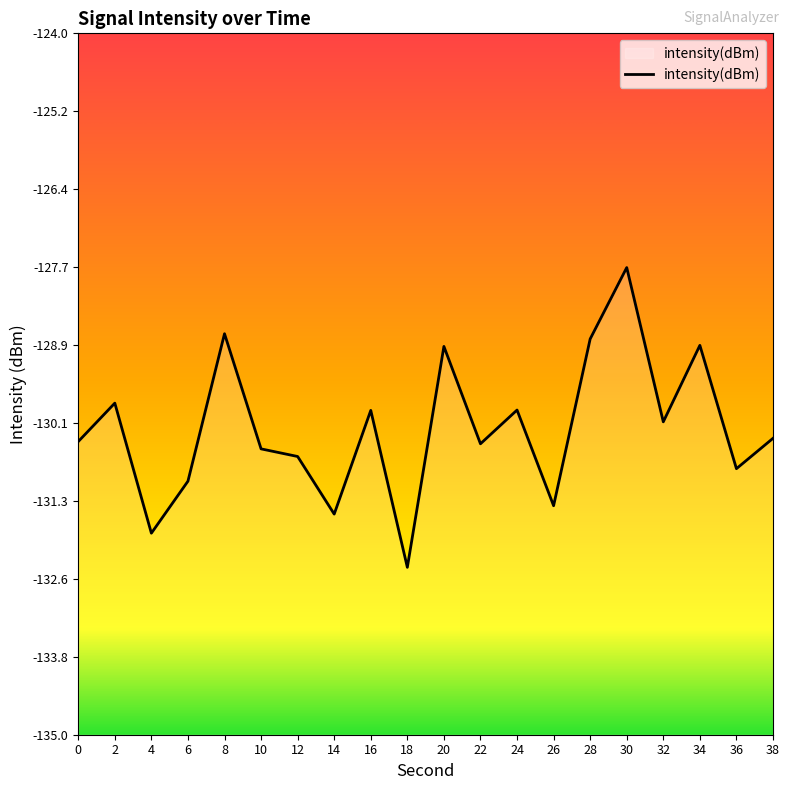

Rank the categories by value from highest to lowest.

30, 8, 28, 34, 20, 2, 24, 16, 32, 38, 0, 22, 10, 12, 36, 6, 26, 14, 4, 18